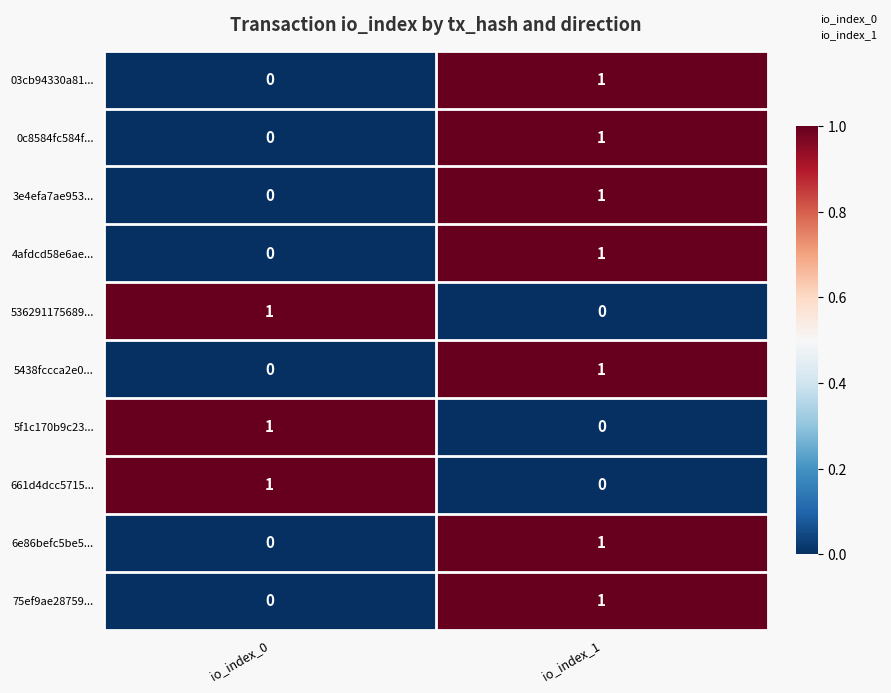

Is the value of 75ef9ae28759... at io_index_0 greater than the value of 4afdcd58e6ae... at io_index_1?

No